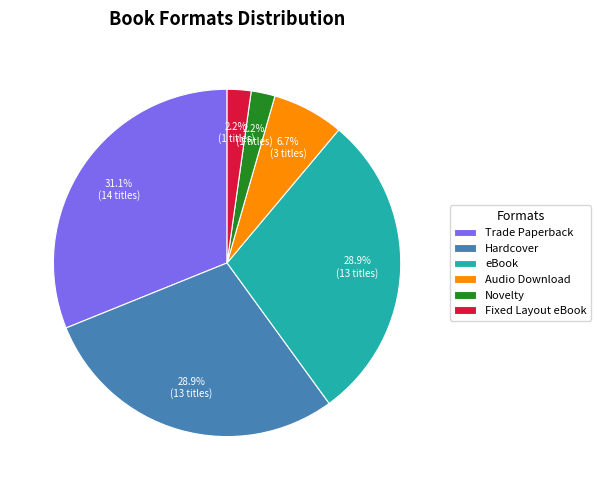

True or false: Trade Paperback accounts for 37% of the total.

False